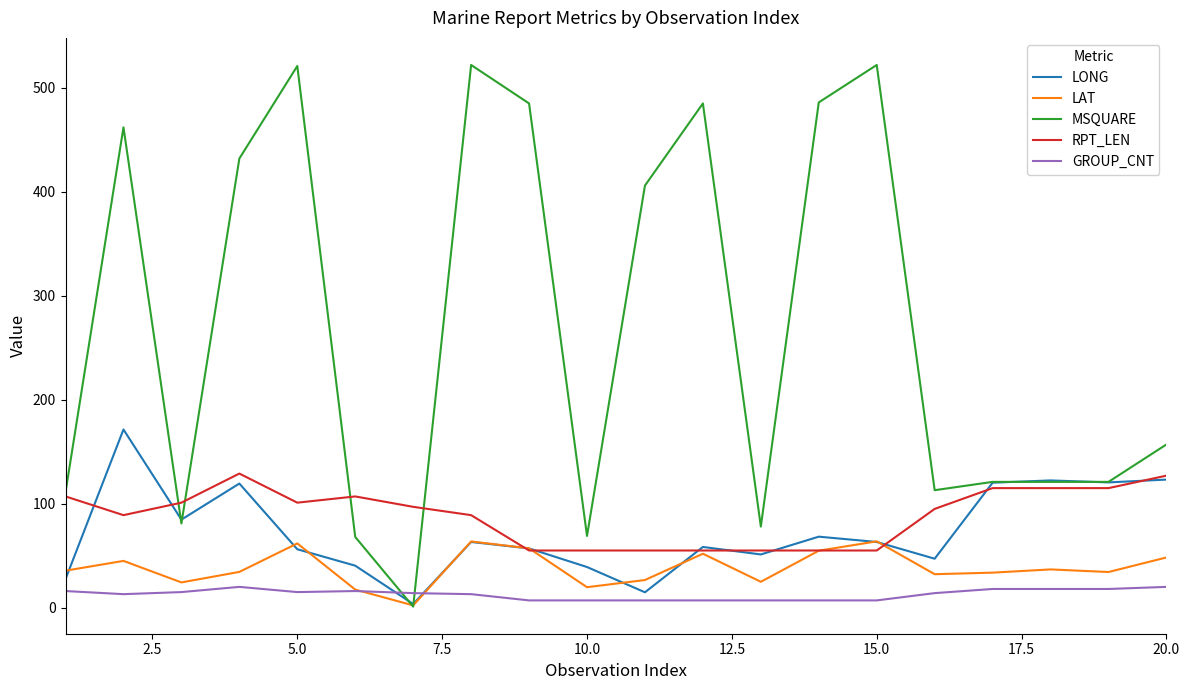

What is the maximum value shown in the chart?

522.0